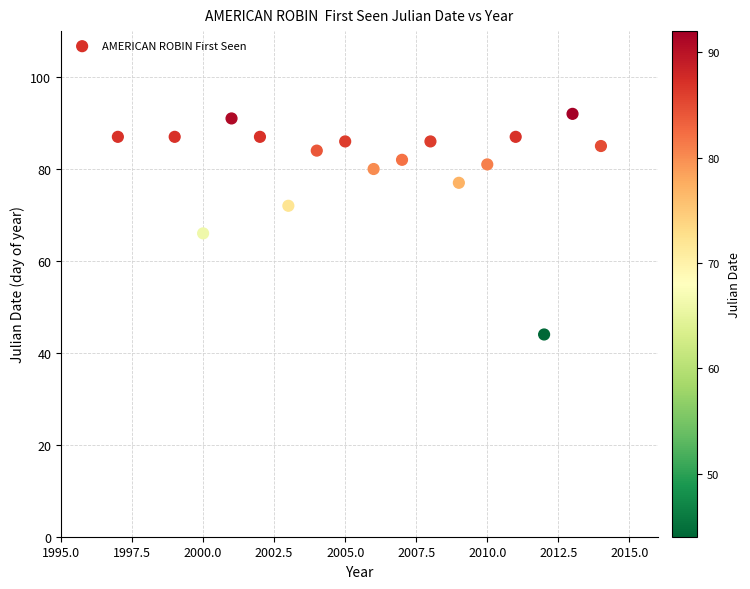

What is the range of X values (max minus min)?

17